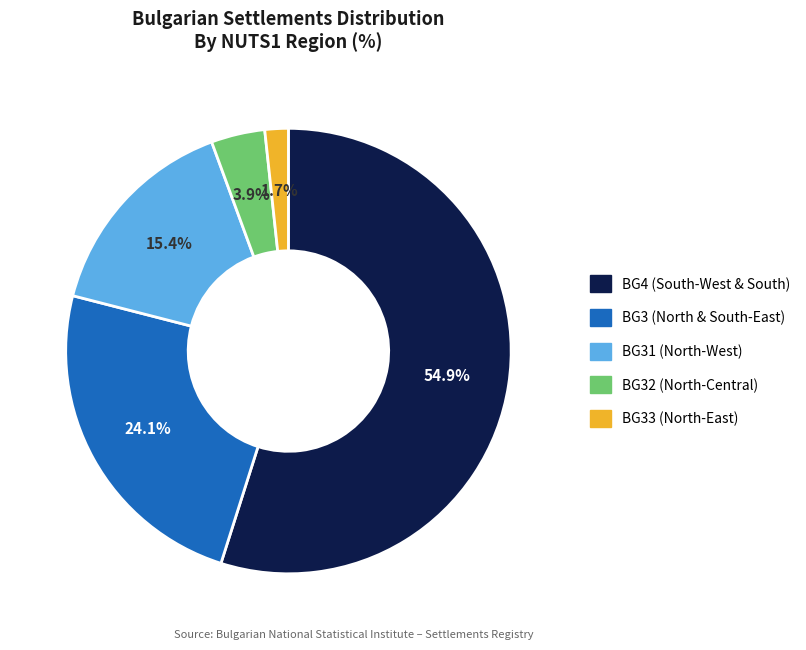

Is there any slice that represents more than half of the pie?

Yes